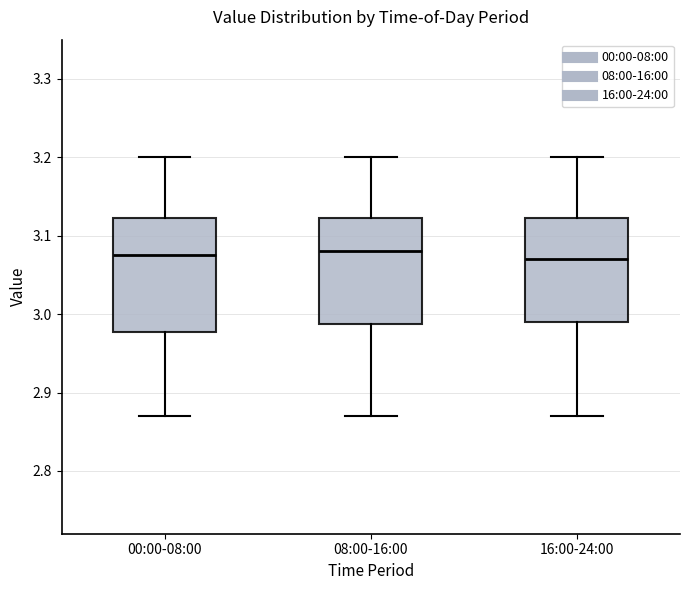

Where does the lower whisker of the box for 16:00-24:00 end on the y-axis? The values are not printed on the chart, so give them approximately, as read against the axis.

2.87